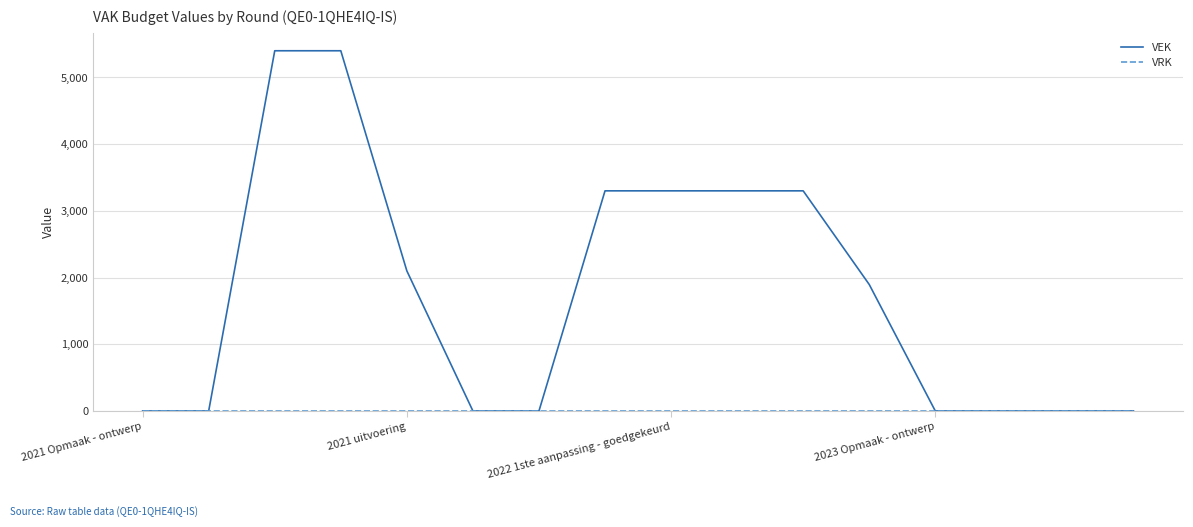

Which series has the largest total across all categories?

VEK